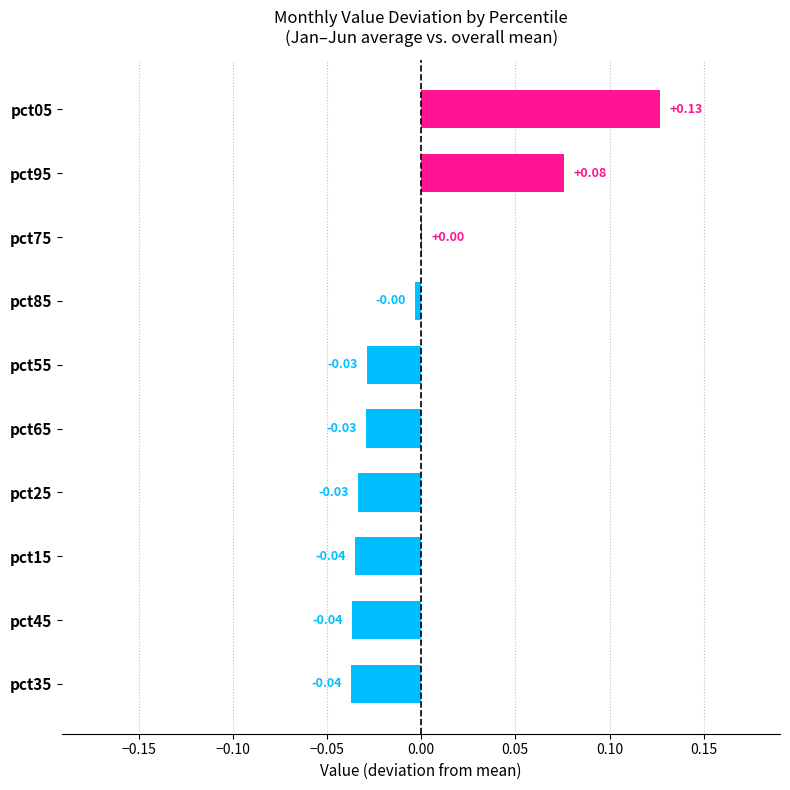

Which has a higher value, pct35 or pct05?

pct05